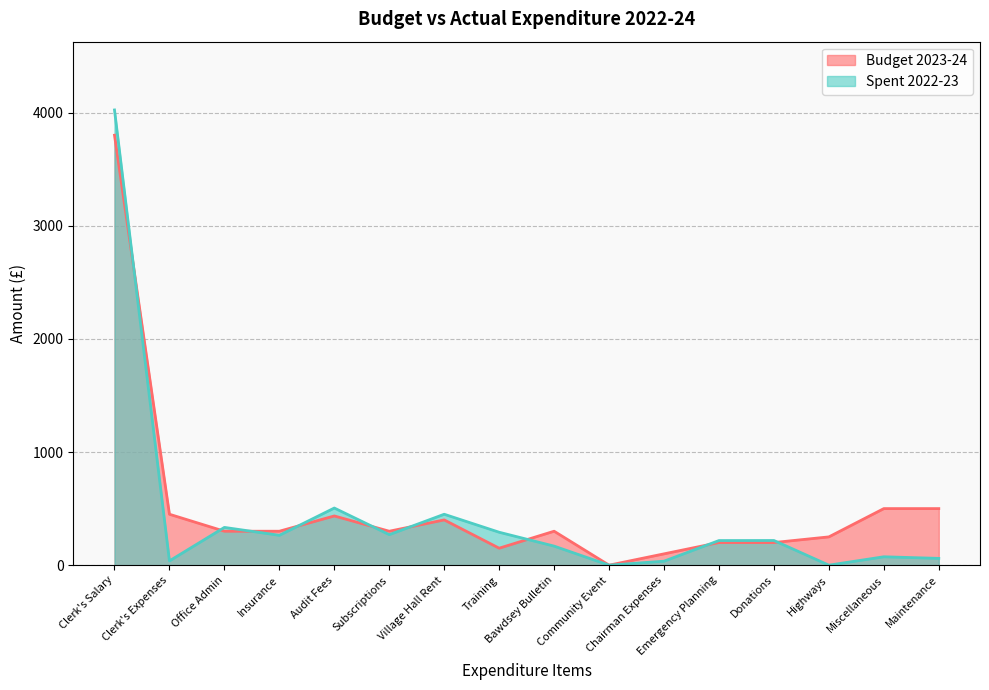

Which series has the widest spread of values?

Spent 2022-23